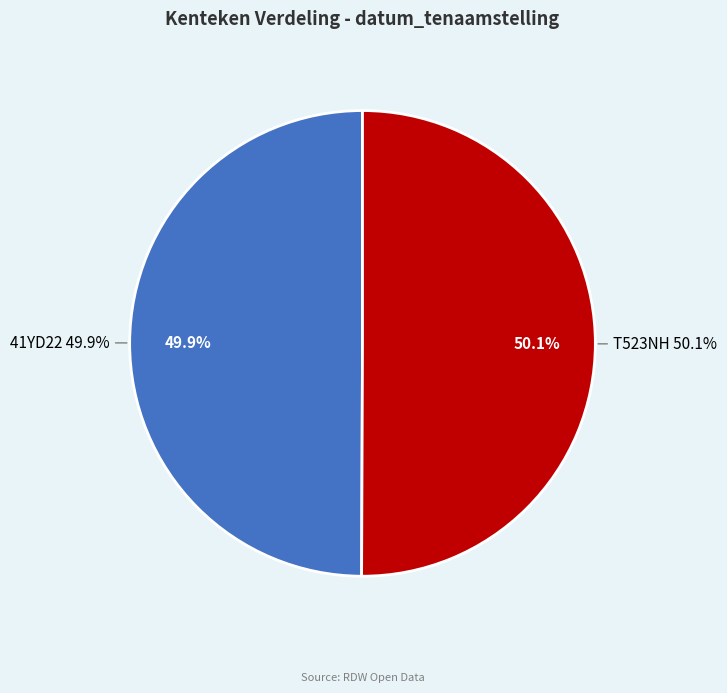

Count the number of slices in the pie.

2